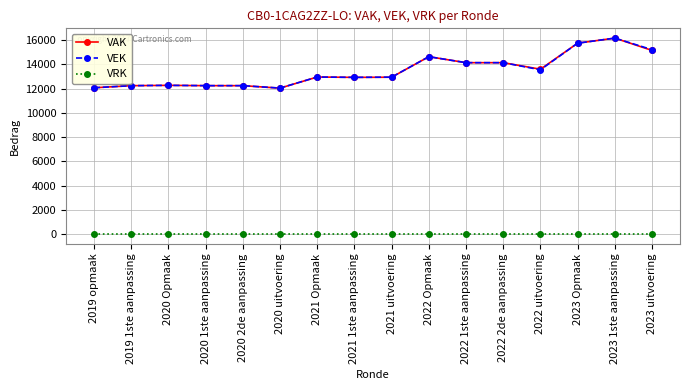

The value of VEK at 2019 1ste aanpassing is 12246. True or false?

True